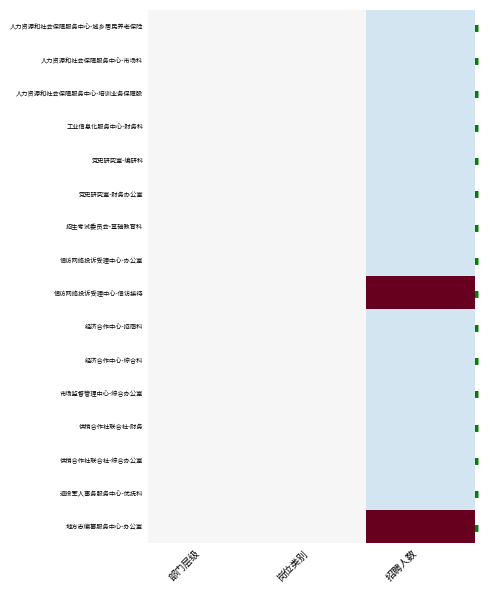

True or false: 经济合作中心-综合科 has a value of -0.4 at 招聘人数.

True